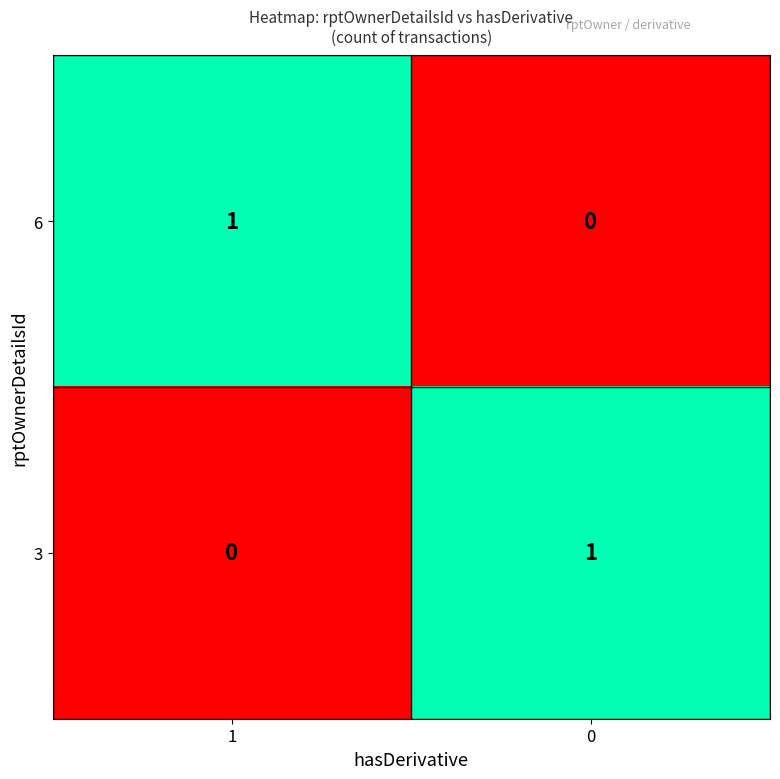

What is the total value across all series at 0?

1